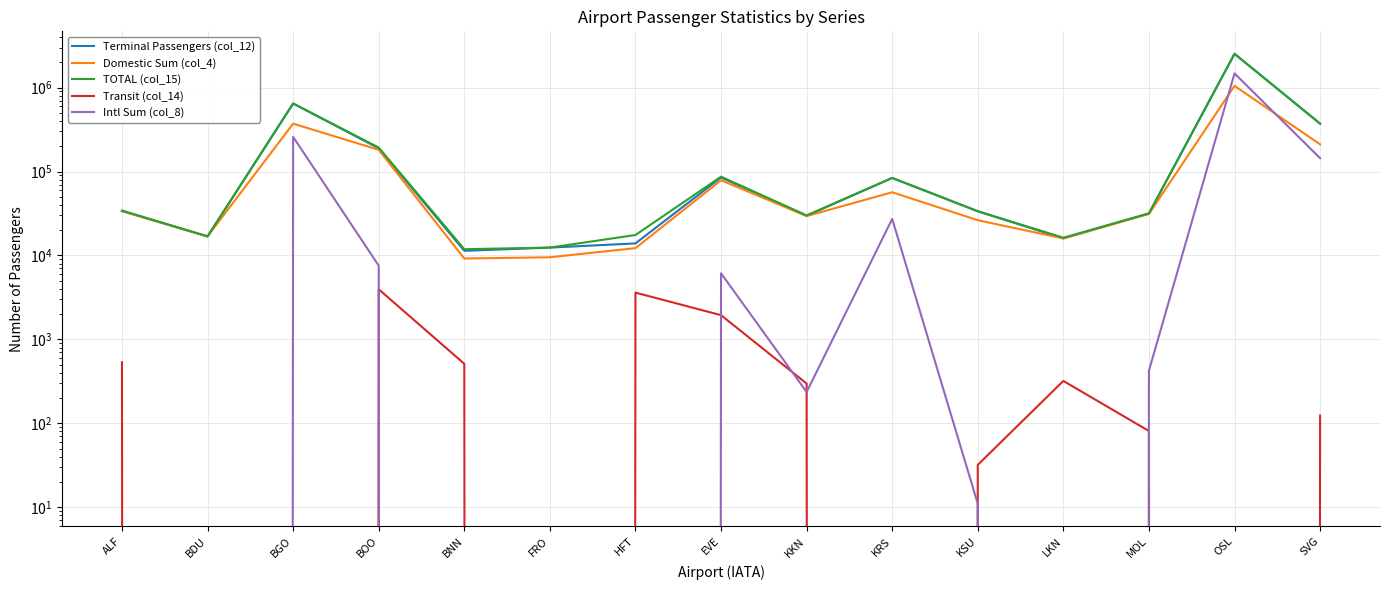

What is the label of the 4th point from the right?

LKN